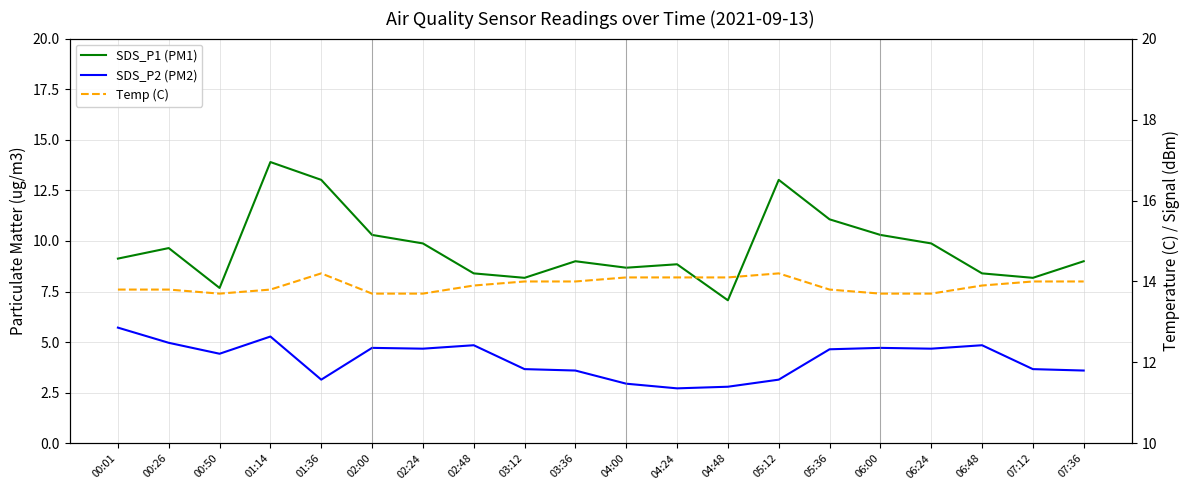

How many distinct data groups are displayed?

3